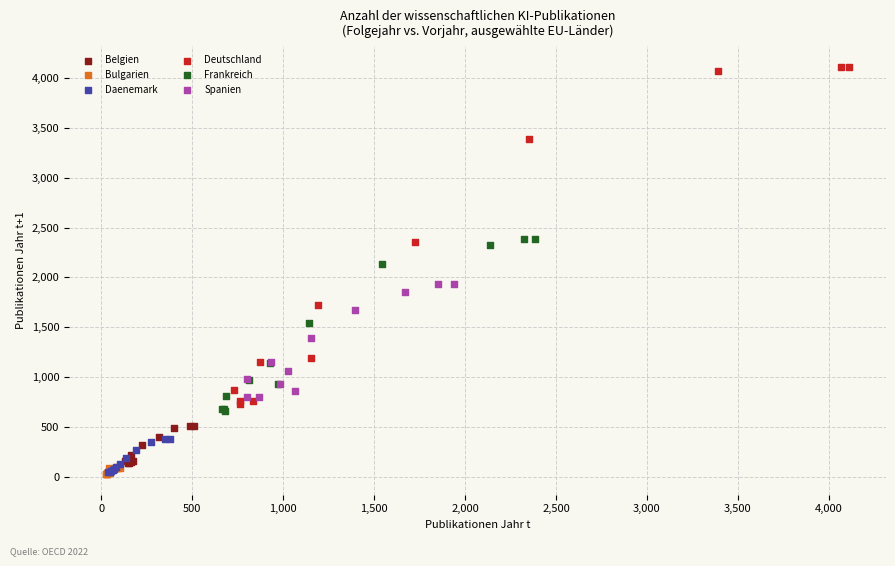

What are all the series names shown in the legend?

Belgien, Bulgarien, Daenemark, Deutschland, Frankreich, Spanien